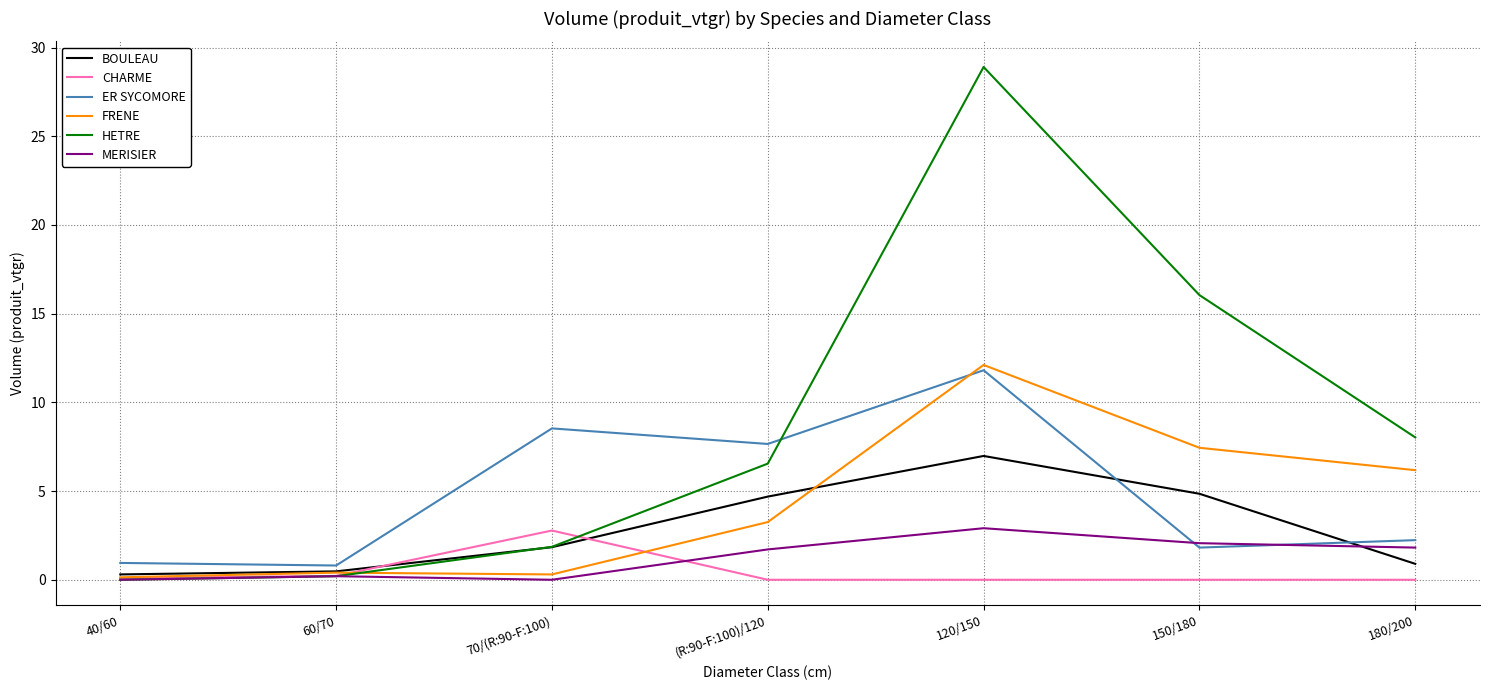

Which category has the highest value in the BOULEAU series?

120/150